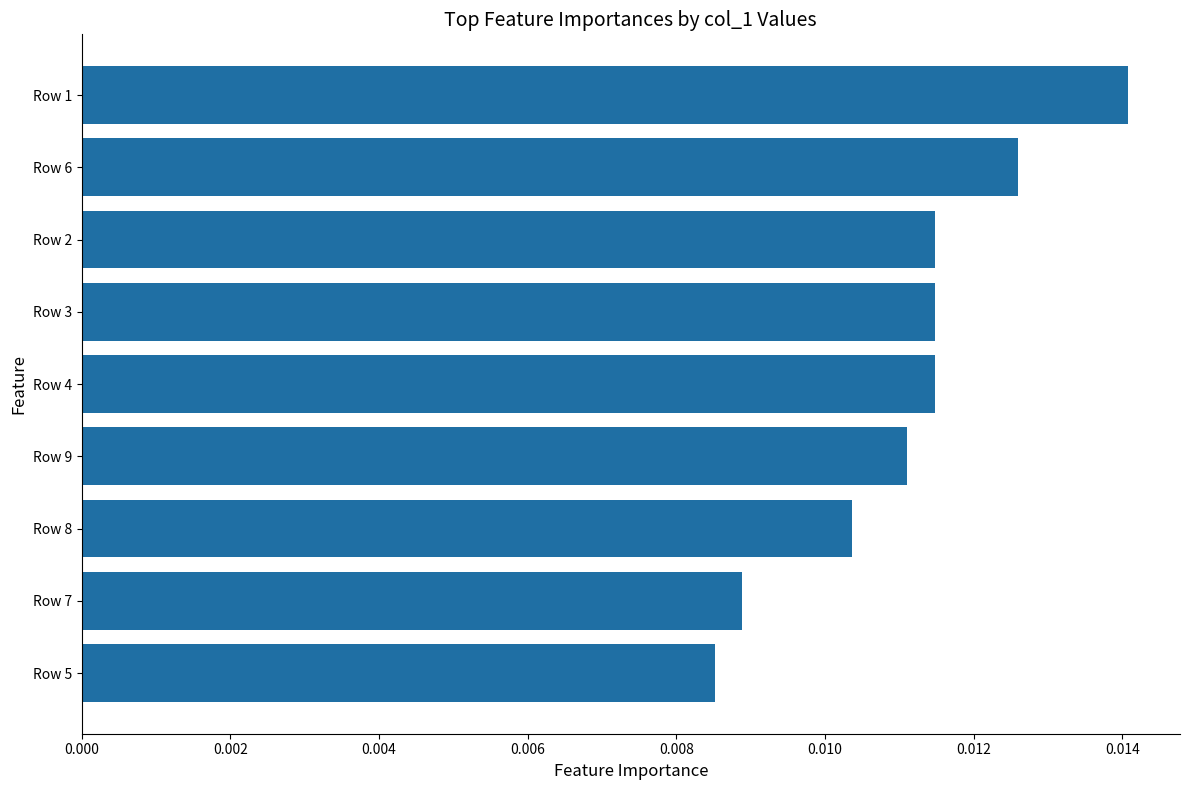

Which has a higher value, Row 4 or Row 6?

Row 6